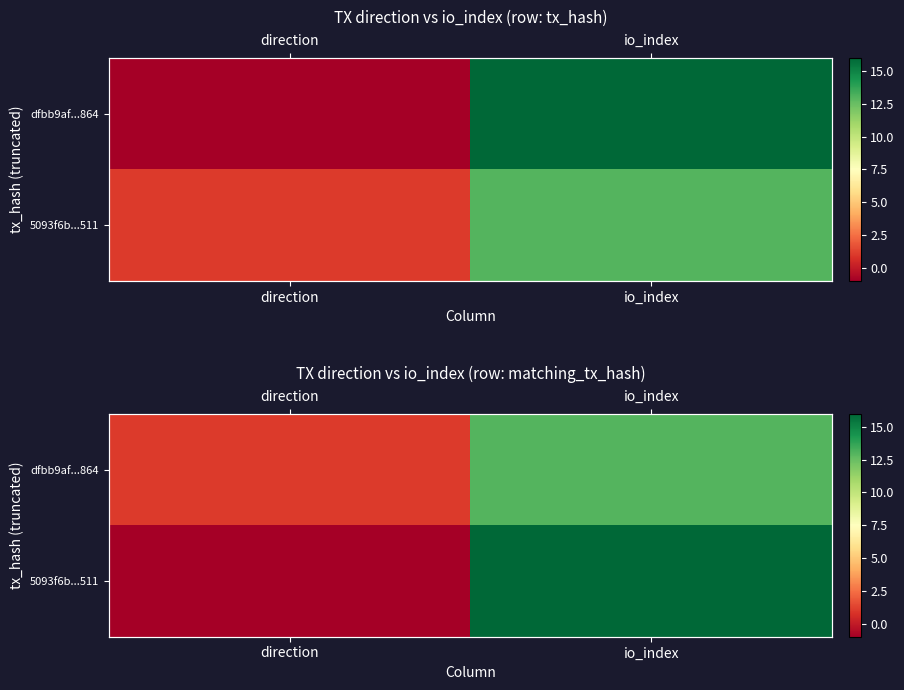

Is the value of 5093f6b...511 at io_index greater than the value of dfbb9af...864 at direction?

Yes